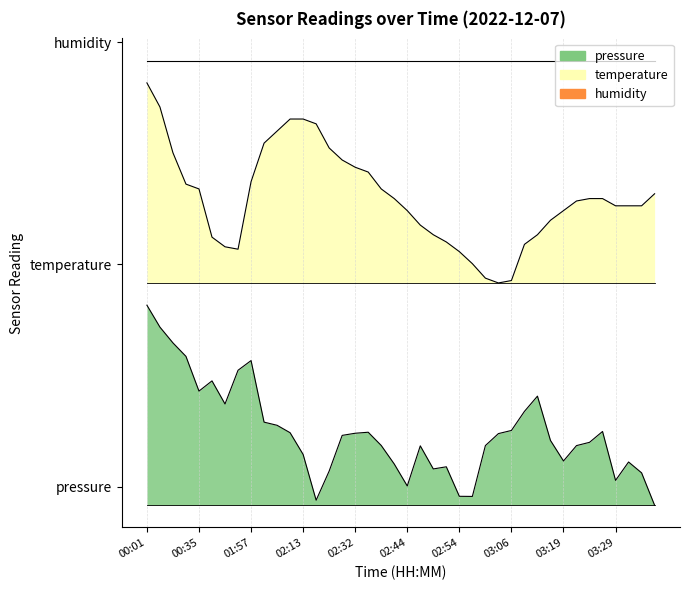

Between 00:55 and 02:29, which series saw the biggest shift?

temperature